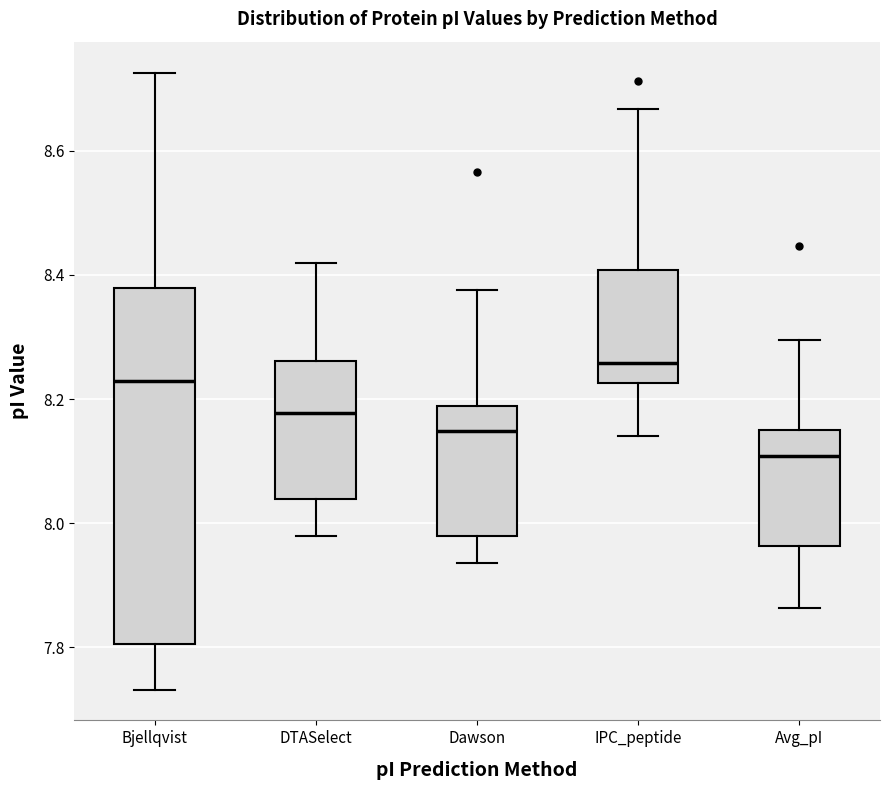

Where does the upper whisker of the box for Bjellqvist end on the y-axis? The values are not printed on the chart, so give them approximately, as read against the axis.

8.72